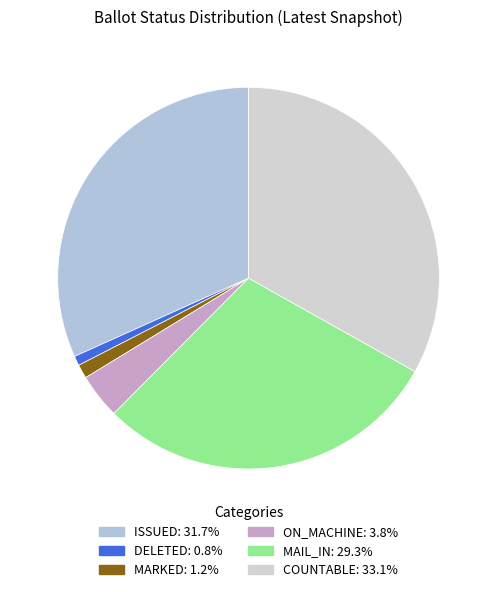

How many slices are in this pie chart?

6